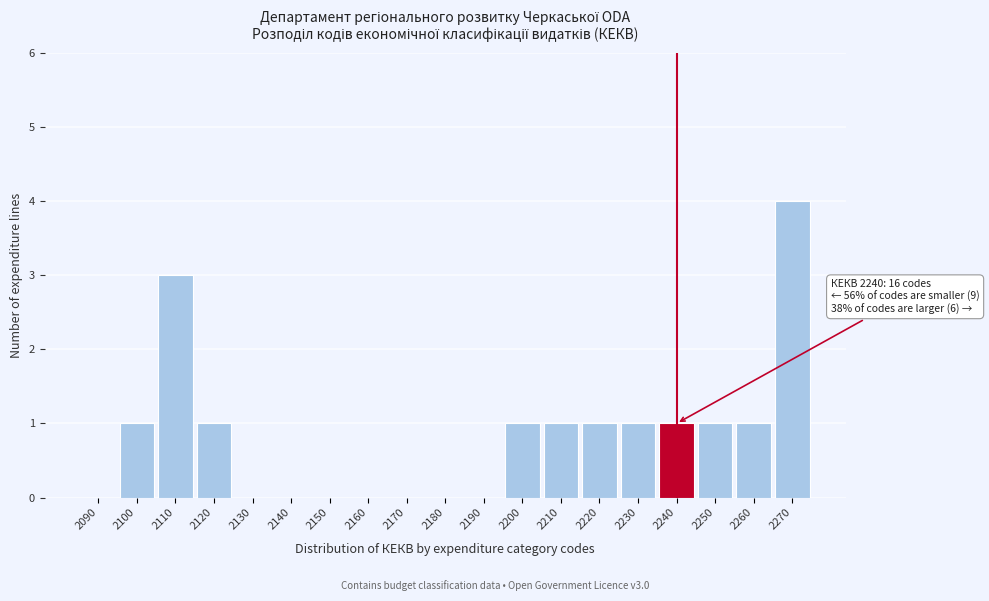

Reading left to right, extract all data points from this chart.

2090=0	2100=1	2110=3	2120=1	2130=0	2140=0	2150=0	2160=0	2170=0	2180=0	2190=0	2200=1	2210=1	2220=1	2230=1	2240=1	2250=1	2260=1	2270=4